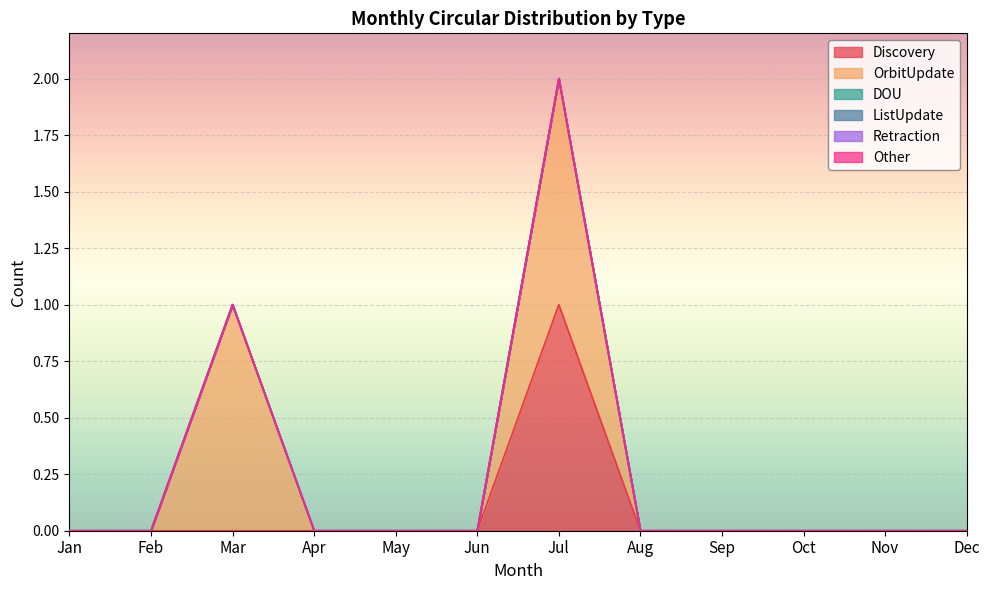

True or false: ListUpdate and Discovery intersect in this chart.

False